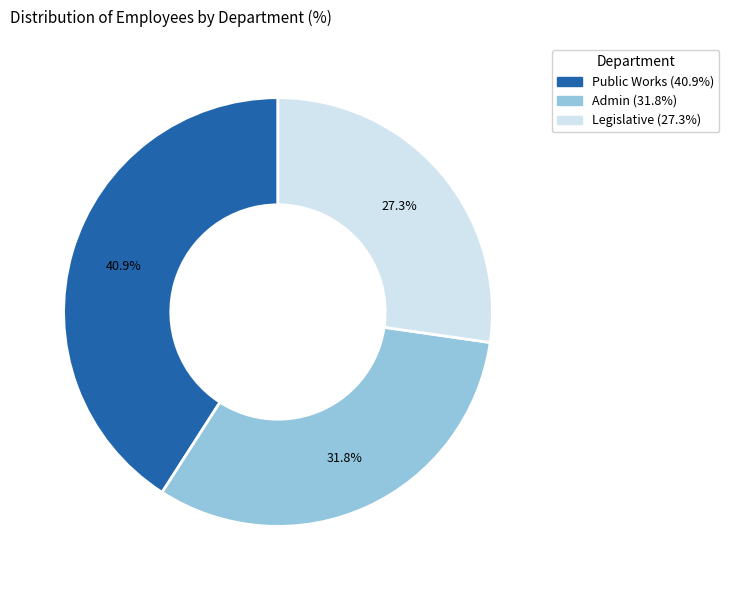

Does Admin account for over 50% of the chart?

No